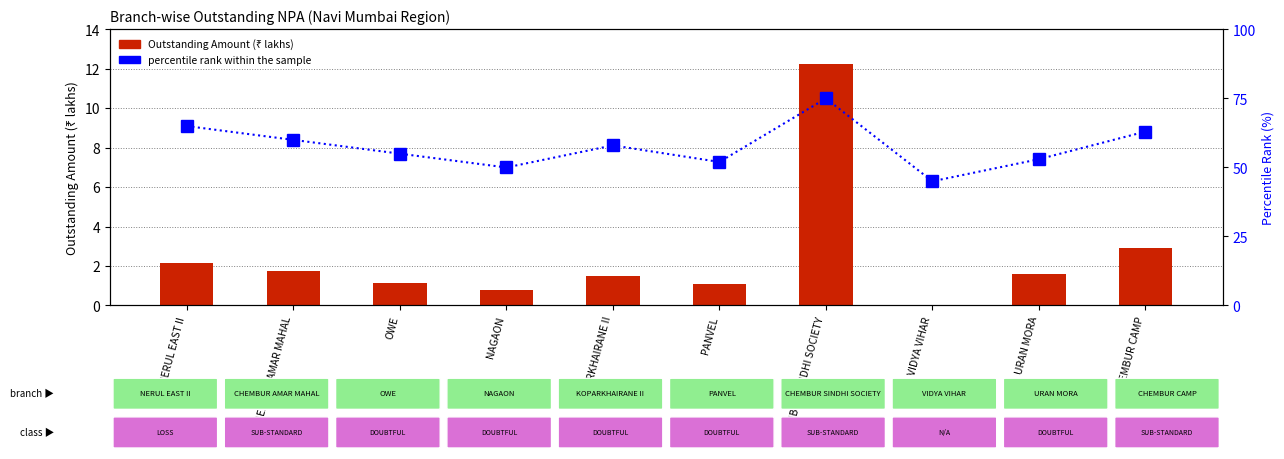

What is the difference between the maximum and minimum values in the Outstanding Amount (₹ lakhs) series?

12.3